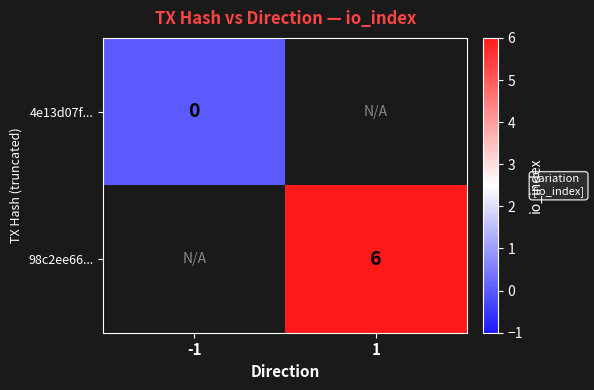

The 98c2ee66... series shows 2 at 1. True or false?

False